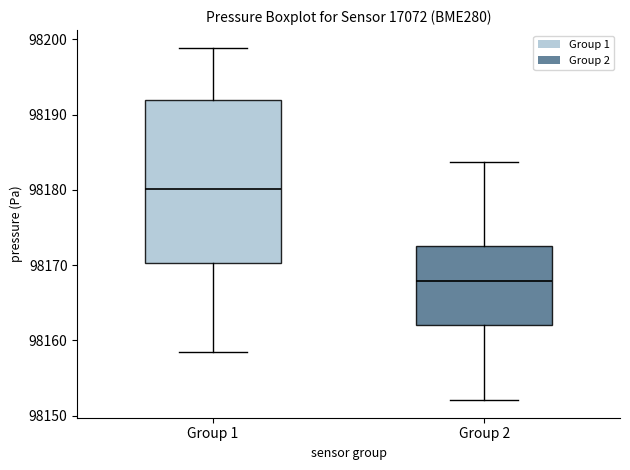

Reading left to right, read every box against the y-axis: the position of its median line, the range the box covers, and the ends of its whiskers. The values are not printed on the chart, so give them approximately, as read against the axis.

Group 1: median 98180, box 98170 to 98192, whiskers 98158 to 98199
Group 2: median 98168, box 98162 to 98172, whiskers 98152 to 98184